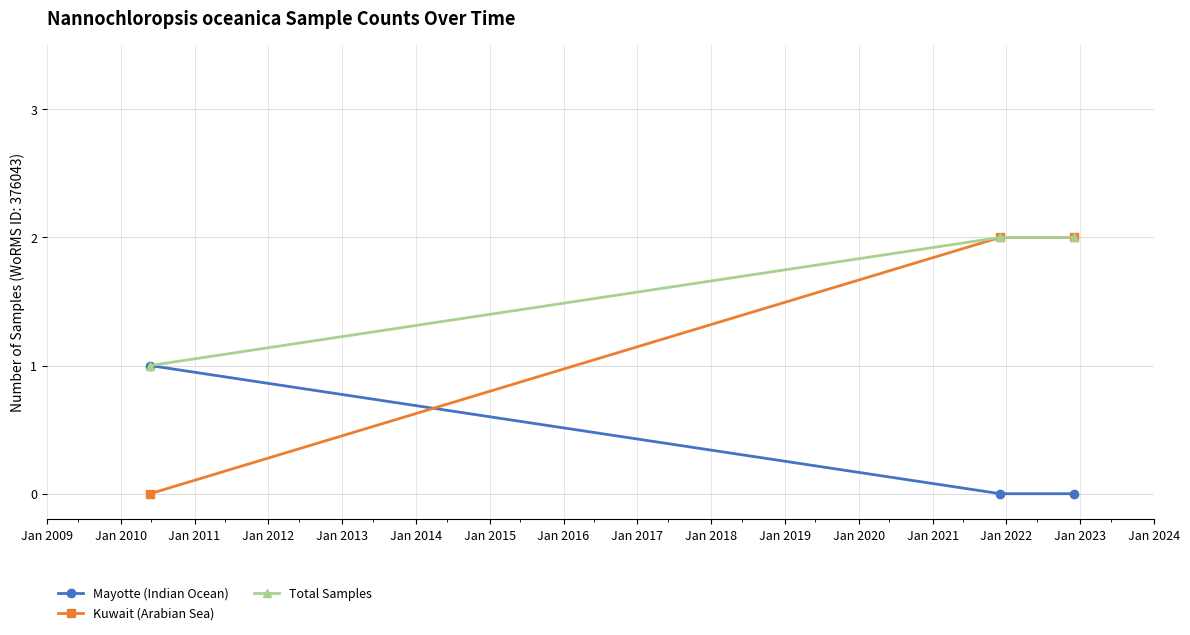

What are all the series names shown in the legend?

Mayotte (Indian Ocean), Kuwait (Arabian Sea), Total Samples